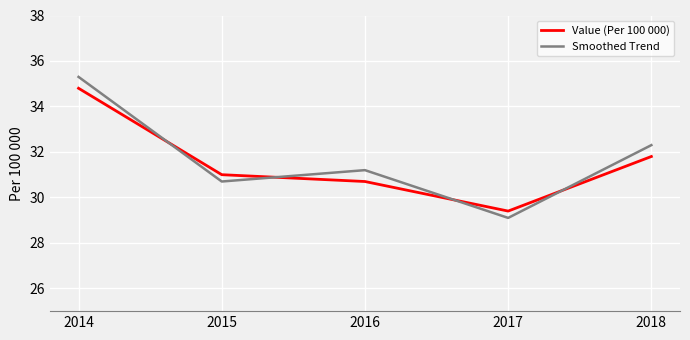

True or false: Value (Per 100 000) has more than 0 points higher than both neighbors.

False